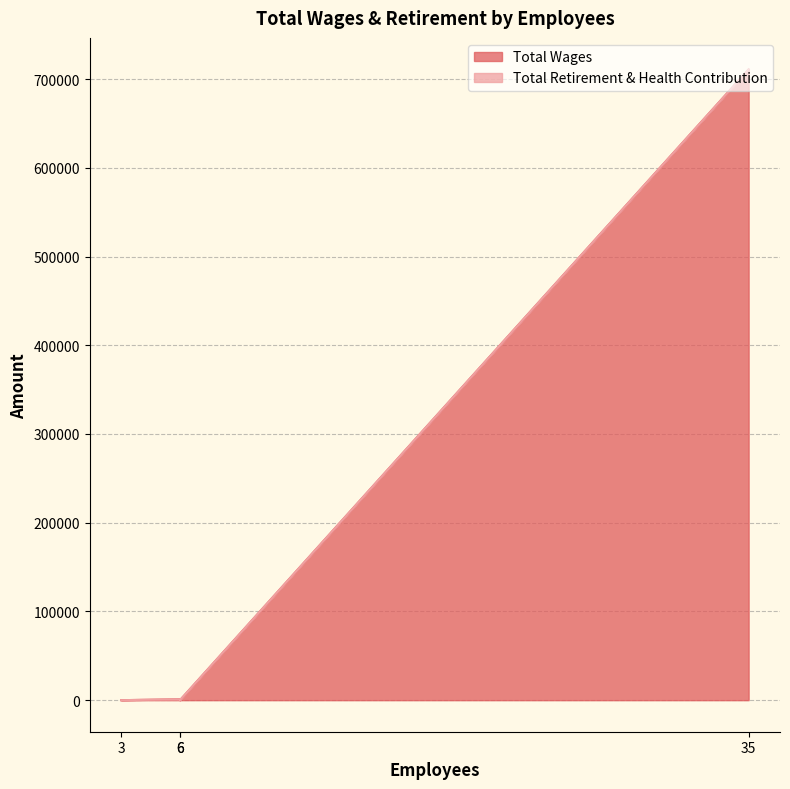

At which category is the sum across all series the highest?

35